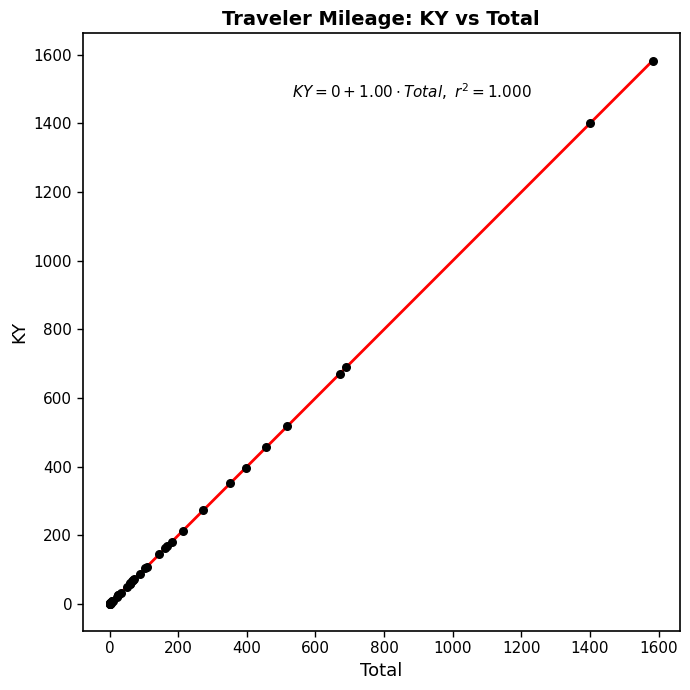

What Y value in the scatter plot is closest to 791?

689.0